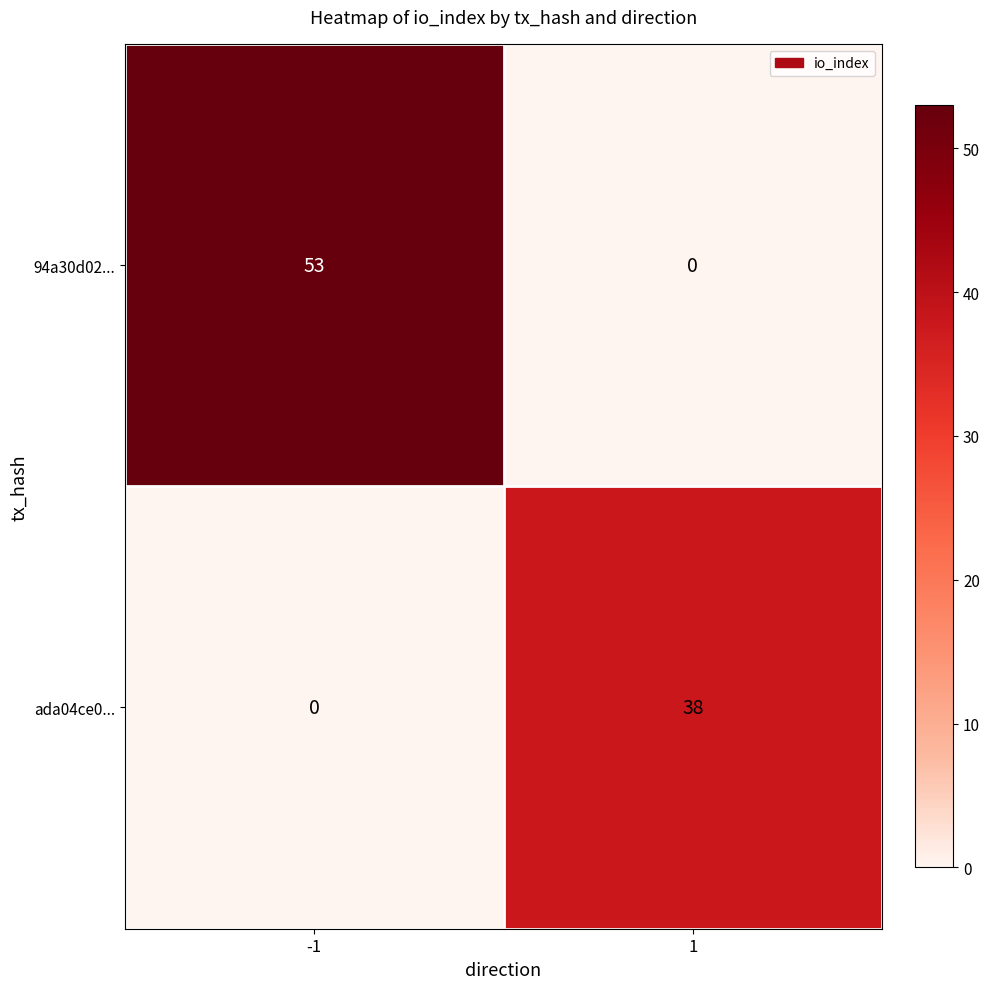

Reading left to right, list all the values displayed in this chart.

94a30d02...: 53	0
ada04ce0...: 0	38